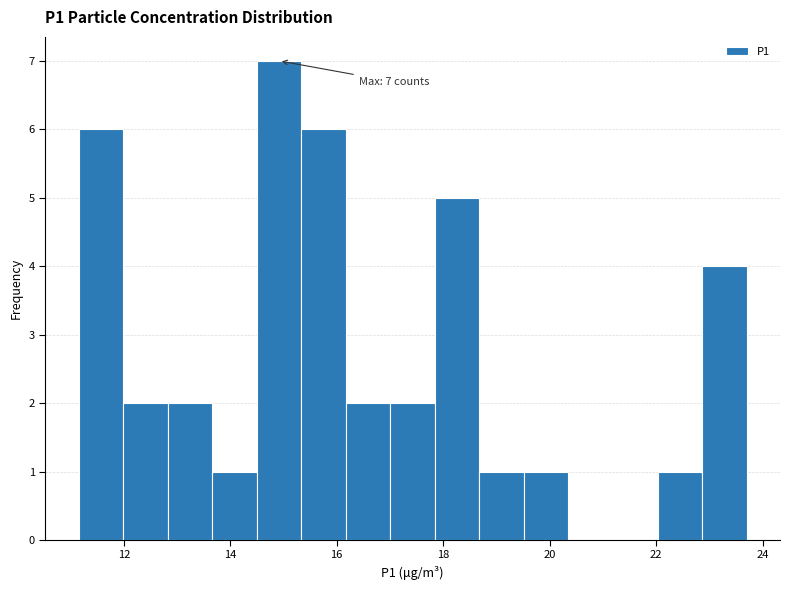

Over which range of the x-axis is the bar tallest?

14.4 to 15.4